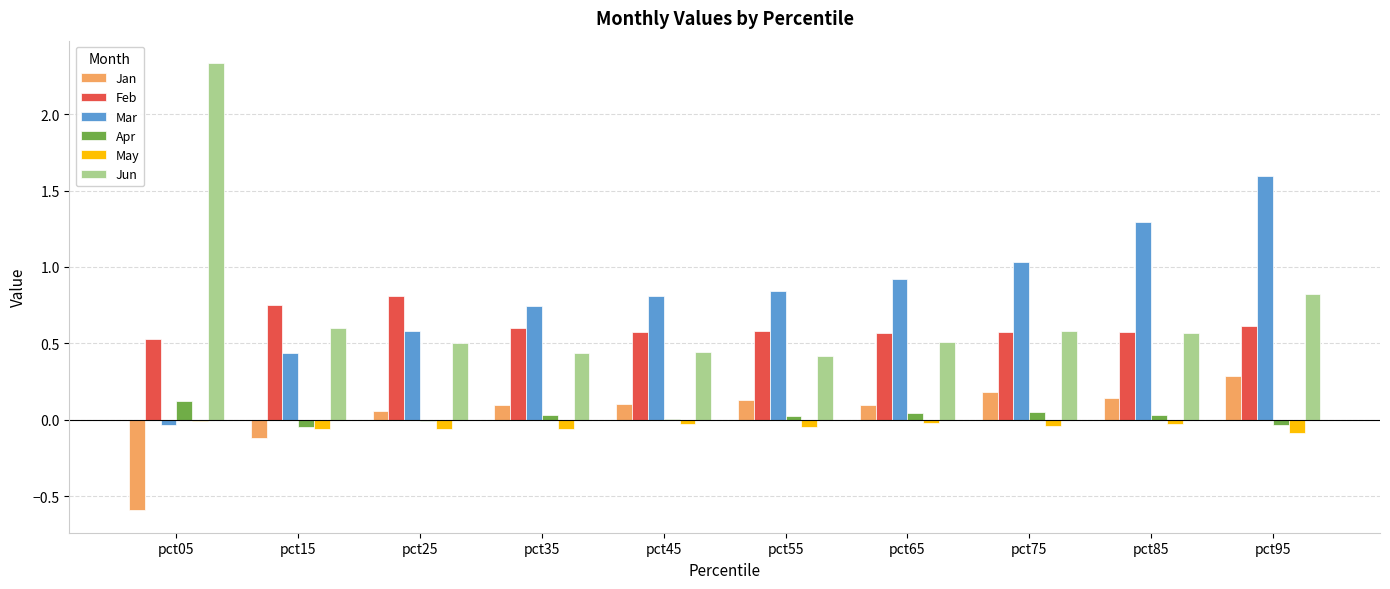

What are all the series names shown in the legend?

Jan, Feb, Mar, Apr, May, Jun